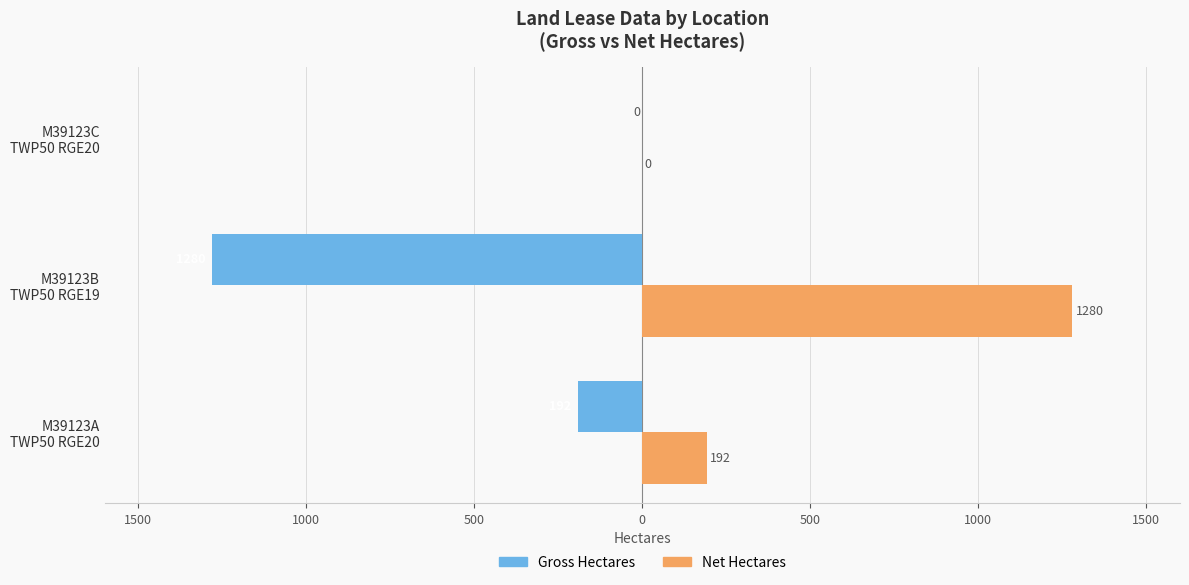

What are all the series names shown in the legend?

Gross Hectares, Net Hectares